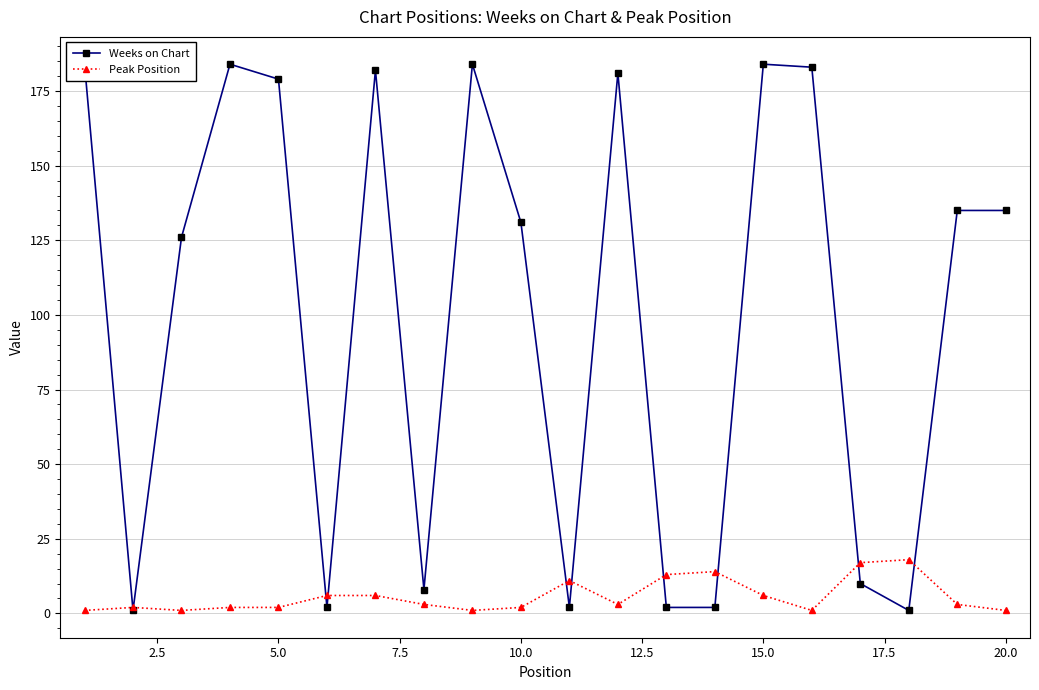

List the series in order of their overall mean, highest first.

Weeks on Chart, Peak Position